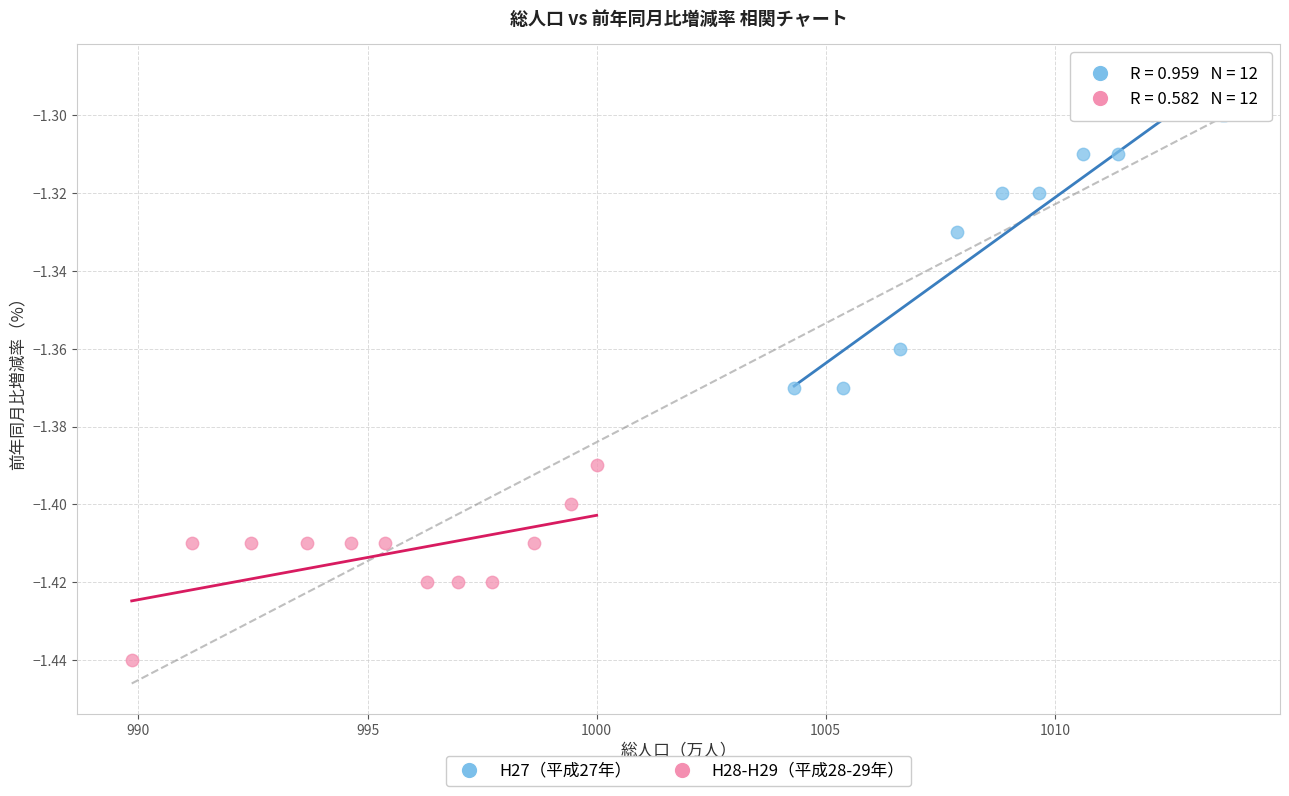

Which series reaches the minimum Y coordinate?

H28-H29（平成28-29年）